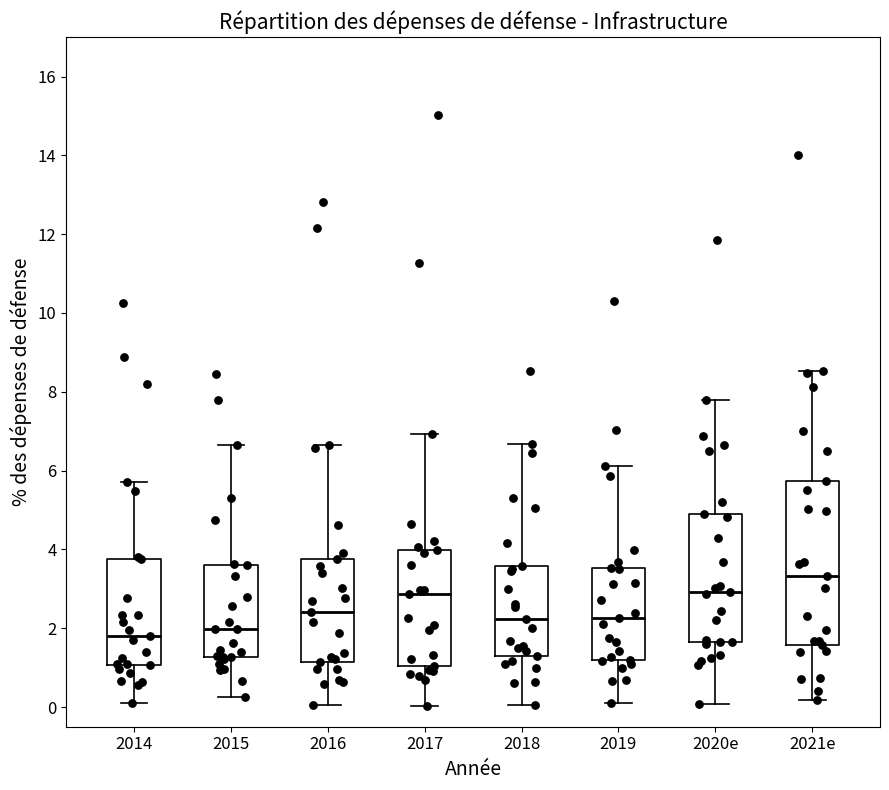

Reading left to right, transcribe this box plot: for each box, give where its median line is, the range the box spans, and where its two whiskers end, as read against the y-axis. The values are not printed on the chart, so give them approximately, as read against the axis.

2014: median 1.8, box 1.0 to 3.8, whiskers 0.2 to 5.8
2015: median 2.0, box 1.2 to 3.6, whiskers 0.2 to 6.6
2016: median 2.4, box 1.2 to 3.8, whiskers 0.0 to 6.6
2017: median 2.8, box 1.0 to 4.0, whiskers 0.0 to 7.0
2018: median 2.2, box 1.2 to 3.6, whiskers 0.0 to 6.6
2019: median 2.2, box 1.2 to 3.6, whiskers 0.2 to 6.2
2020e: median 3.0, box 1.6 to 5.0, whiskers 0.0 to 7.8
2021e: median 3.4, box 1.6 to 5.8, whiskers 0.2 to 8.6